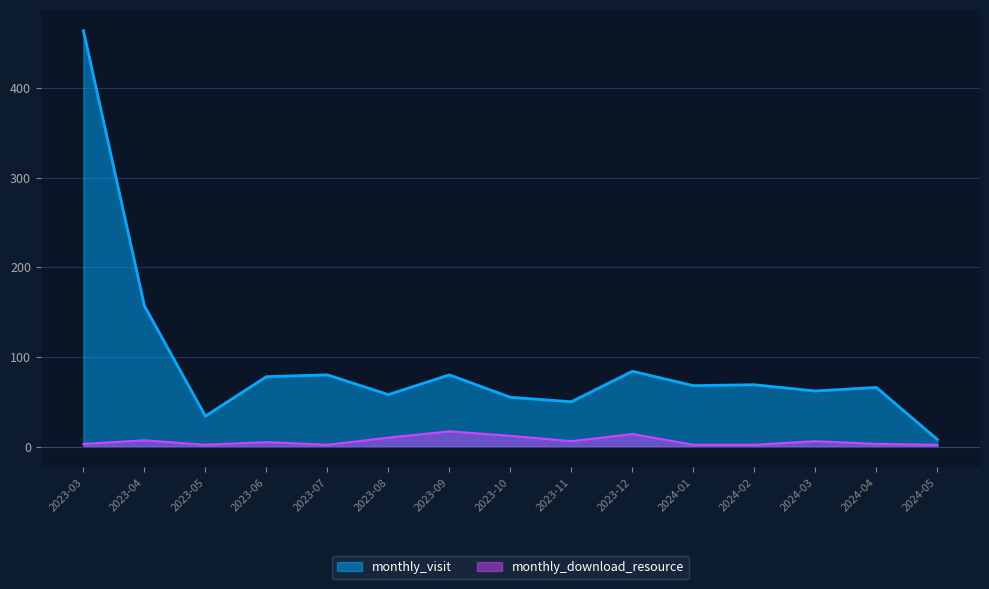

How many lines are shown in the chart?

2